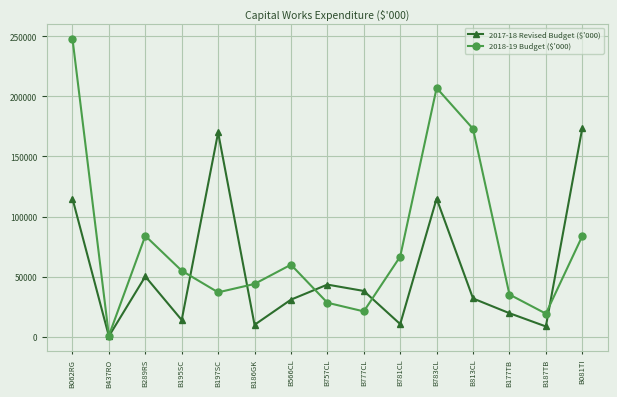

Does the chart display data point markers on the line(s)?

Yes